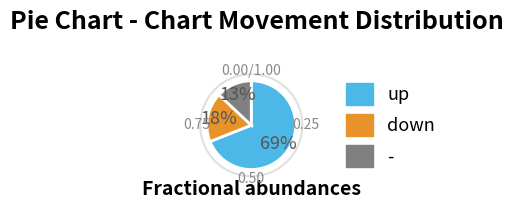

To the nearest percent, what portion does - represent?

13%